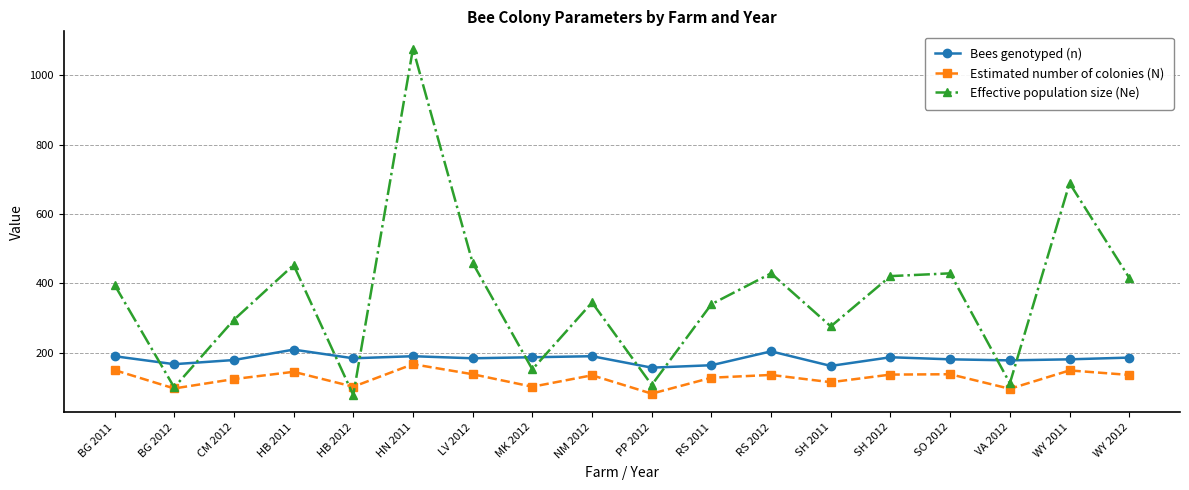

Which series has the largest total across all categories?

Effective population size (Ne)